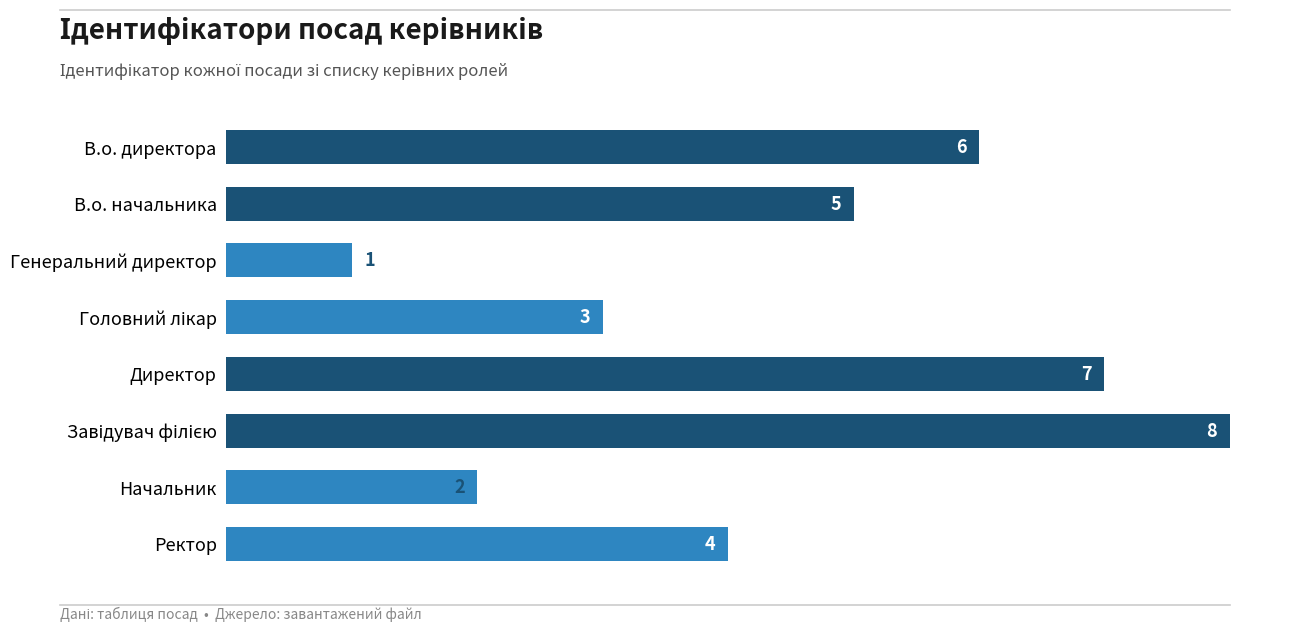

What is the difference between the maximum and minimum values?

7